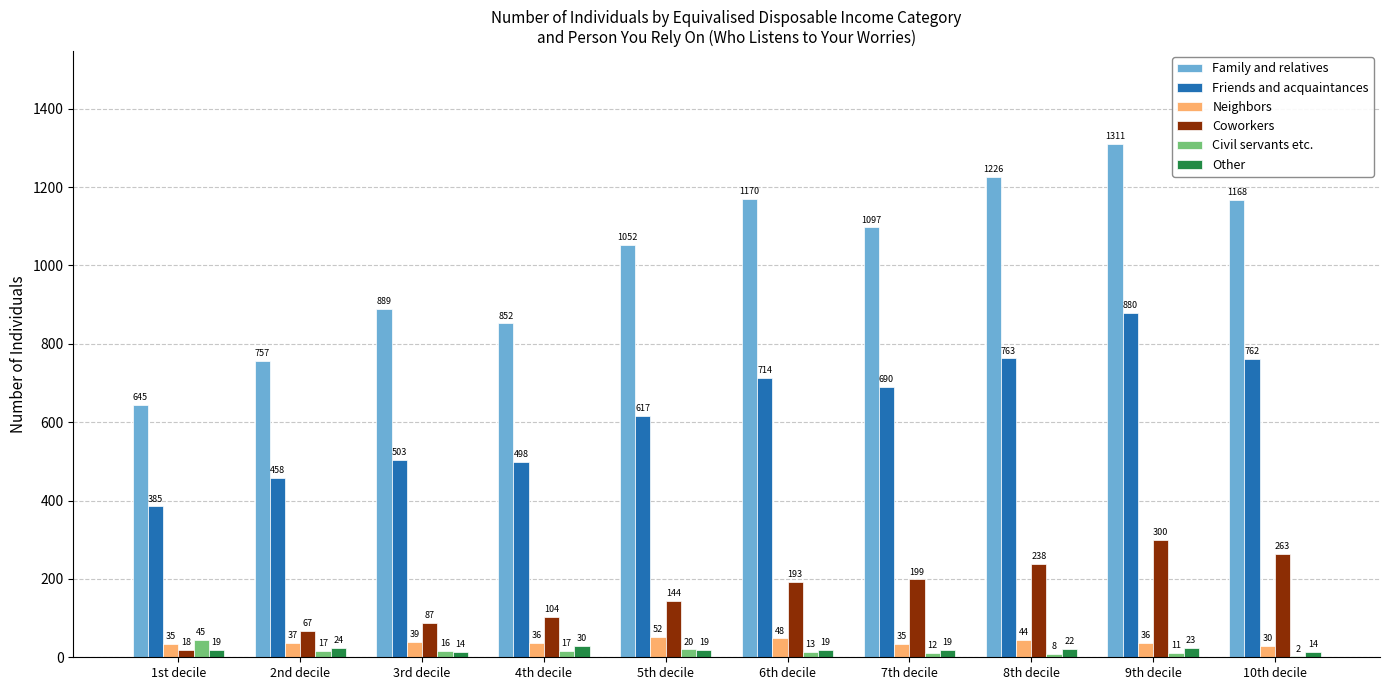

Which series has the largest range (max minus min)?

Family and relatives